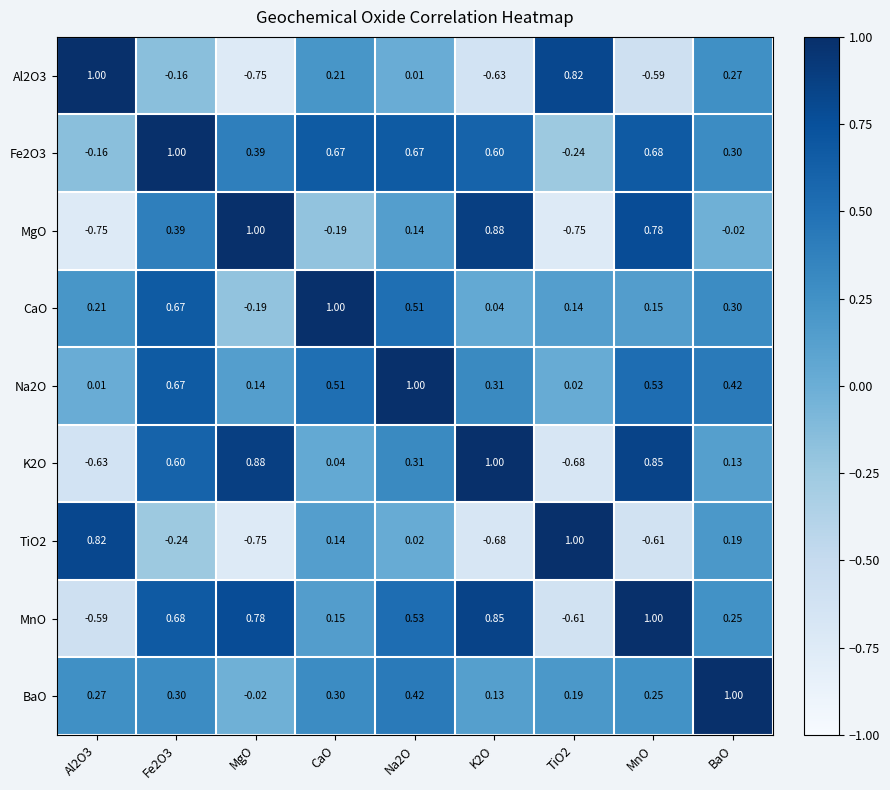

What is the total value across all series at TiO2?

-0.1